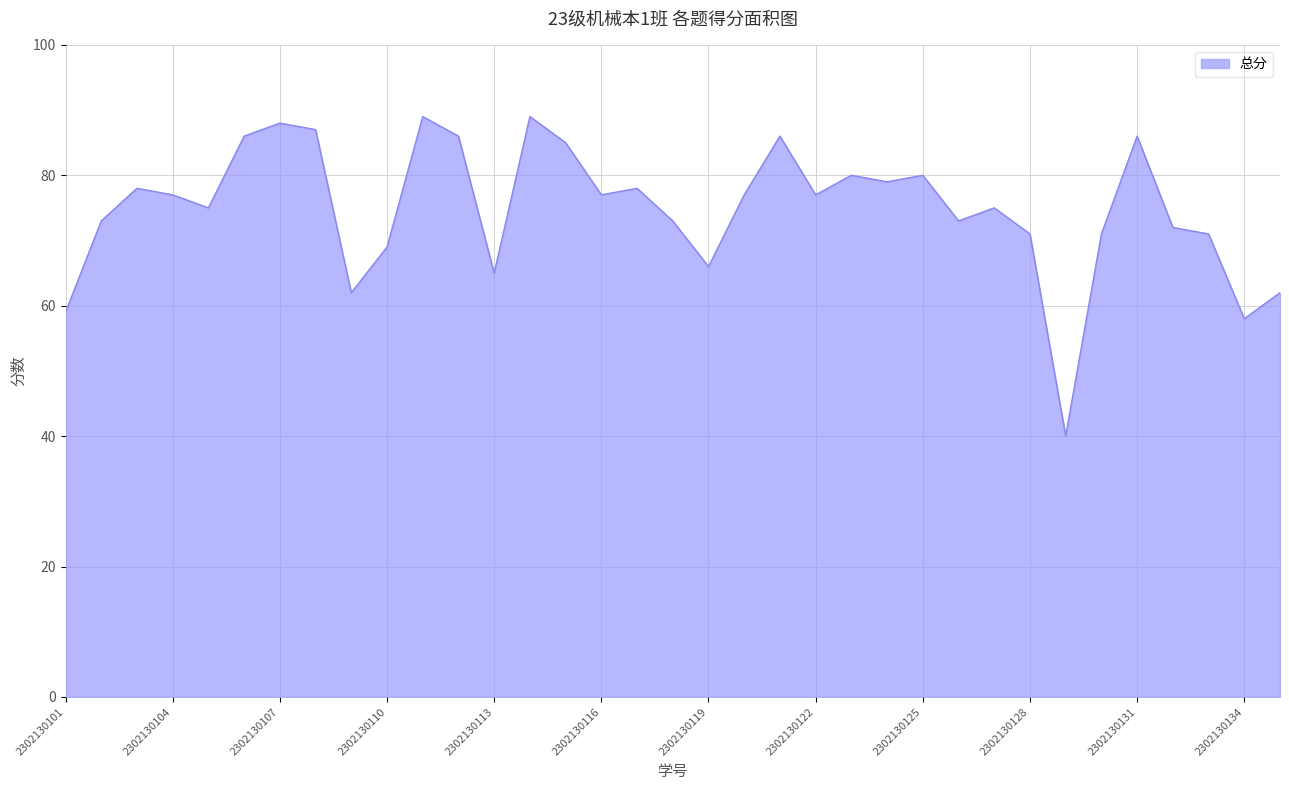

What is the minimum value shown in the chart?

40